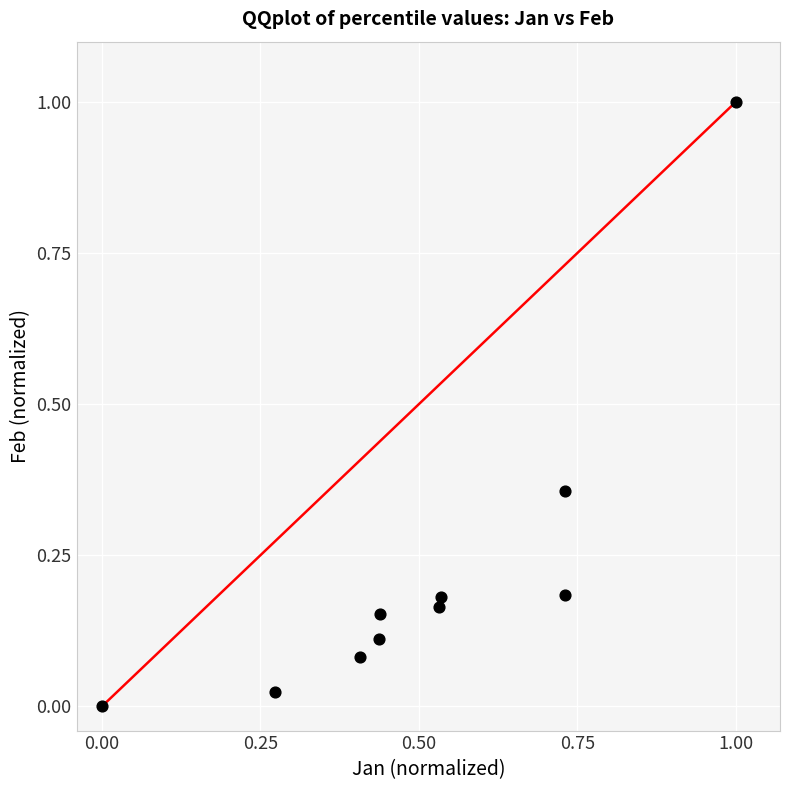

What is the range of X values (max minus min)?

1.0